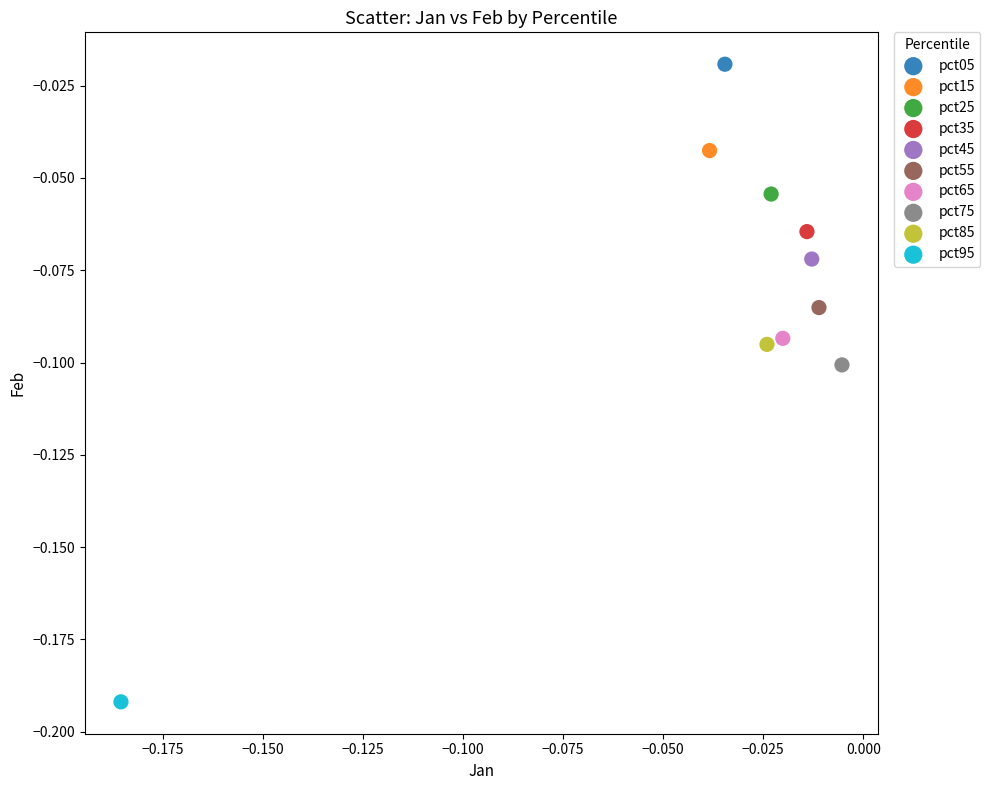

Which series reaches the maximum Y coordinate?

pct05